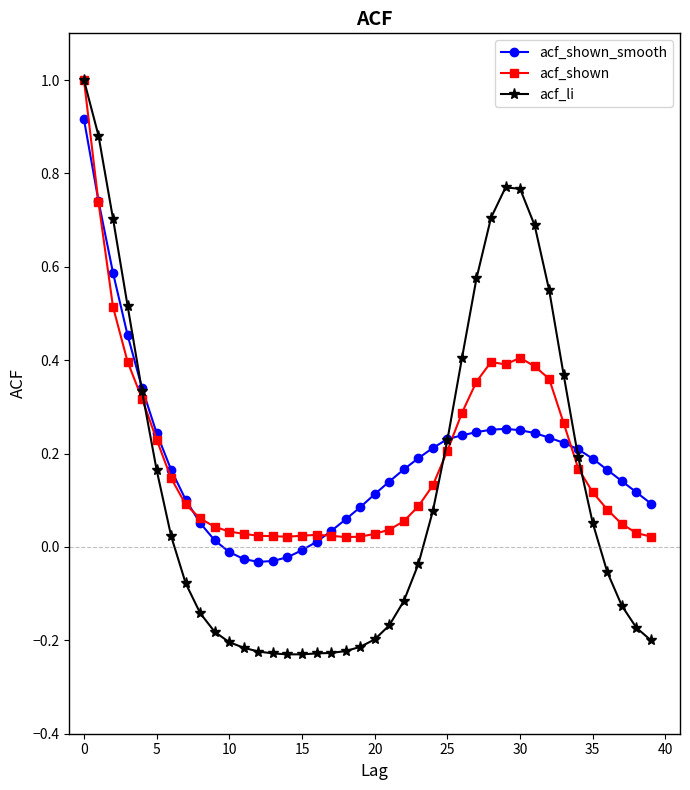

How many lines are shown in the chart?

3